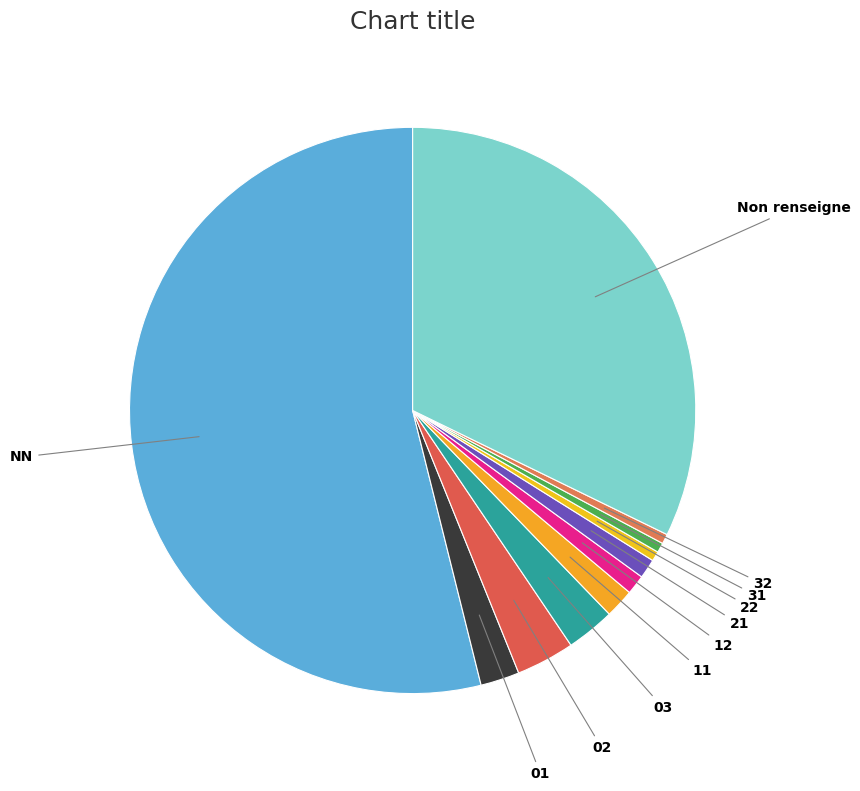

Which category has the biggest portion of the pie?

NN